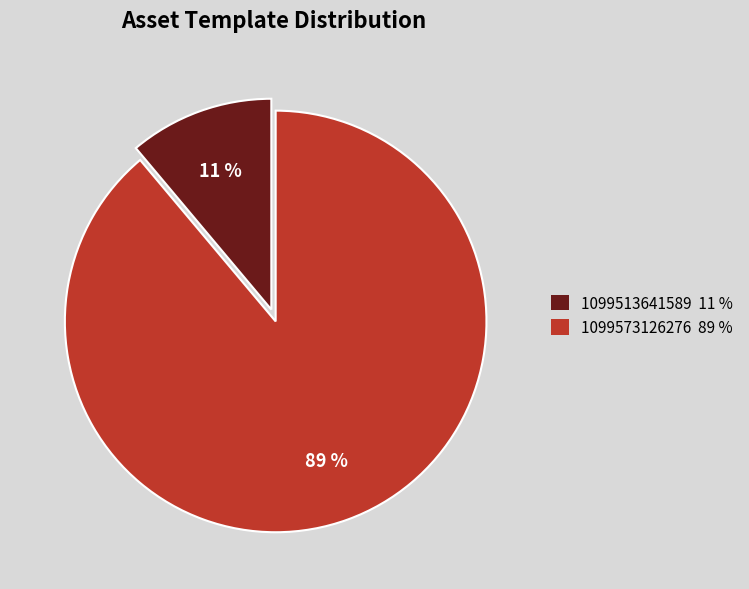

Rank the categories by value from highest to lowest.

1099573126276, 1099513641589